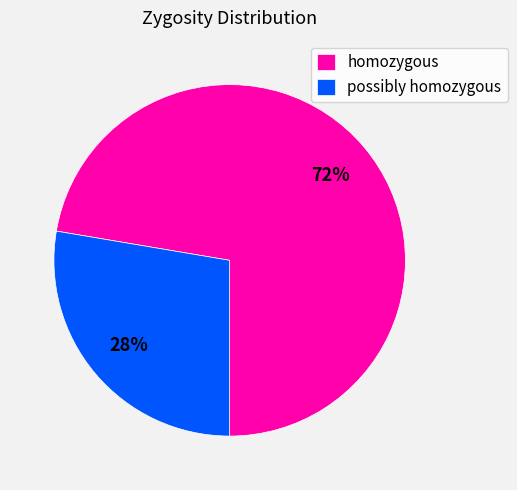

To the nearest percent, what portion does homozygous represent?

72%